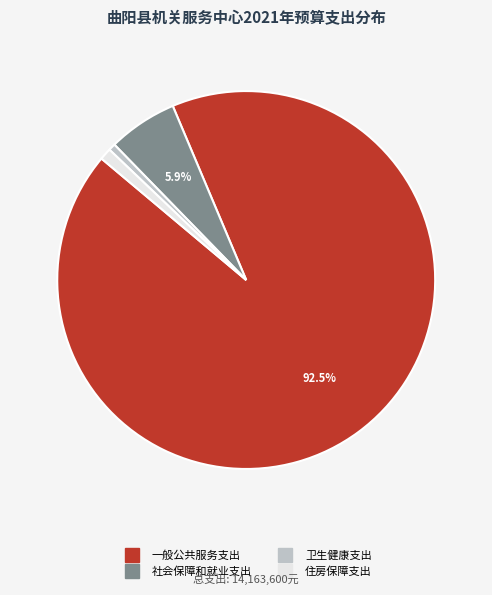

Which has a higher value, 社会保障和就业支出 or 住房保障支出?

社会保障和就业支出